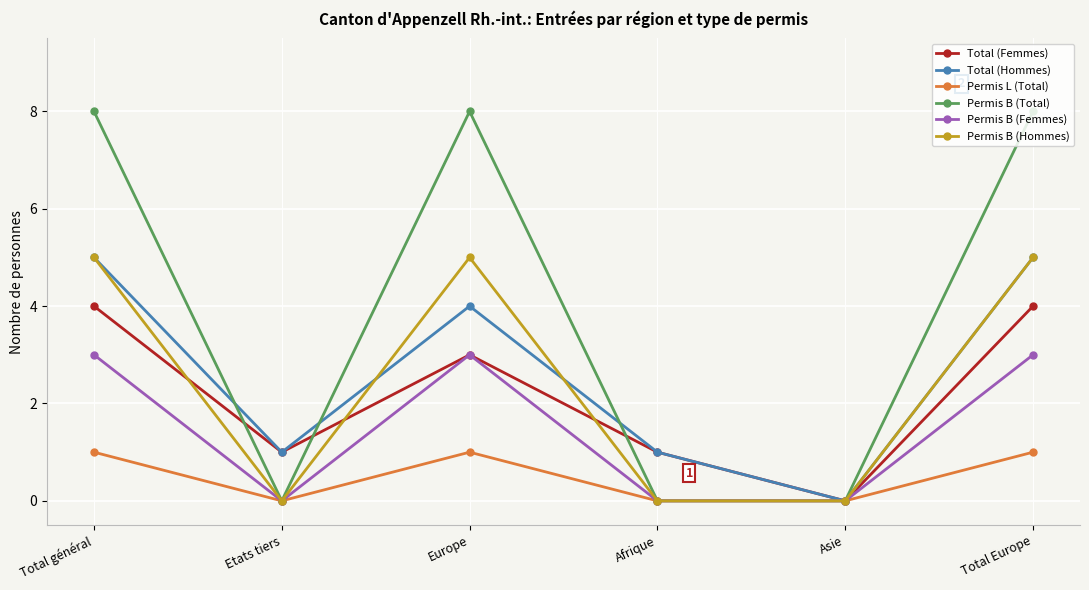

What is the total value across all series at Total général?

26